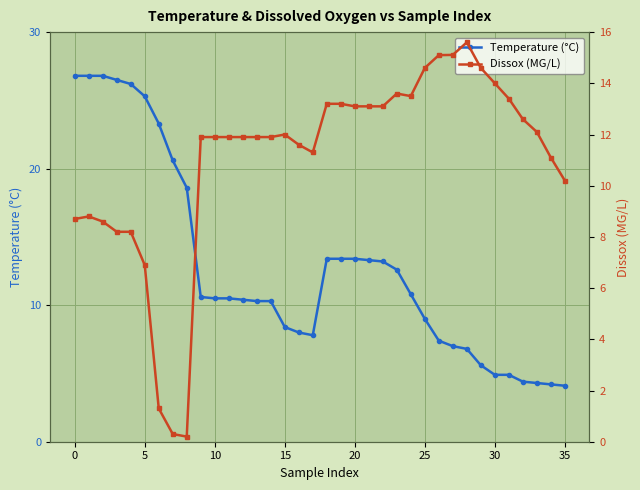

How many times do Dissox (MG/L) and Temperature (°C) cross each other?

3